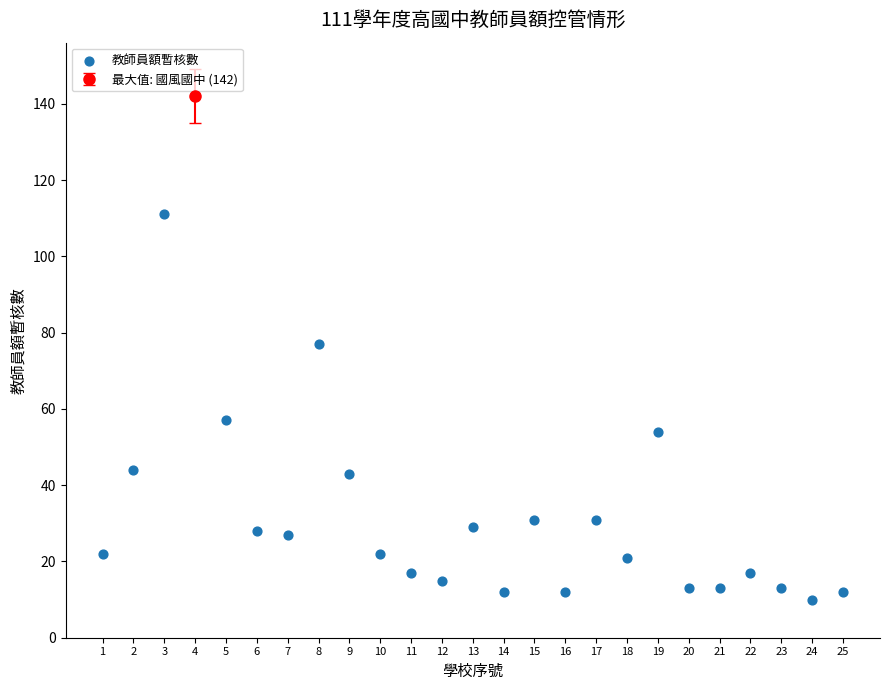

What is the range of X values (max minus min)?

24